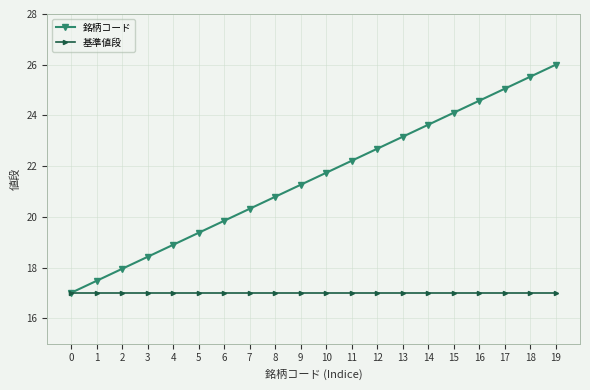

The 基準値段 series shows 7.5 at 2. True or false?

False